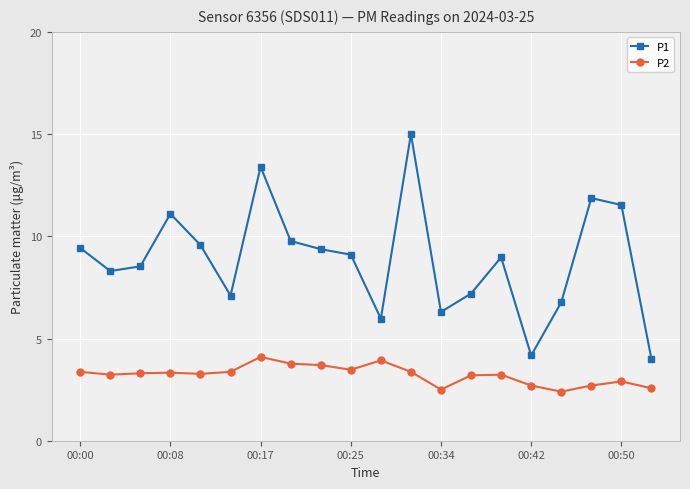

True or false: P2 and P1 intersect in this chart.

False